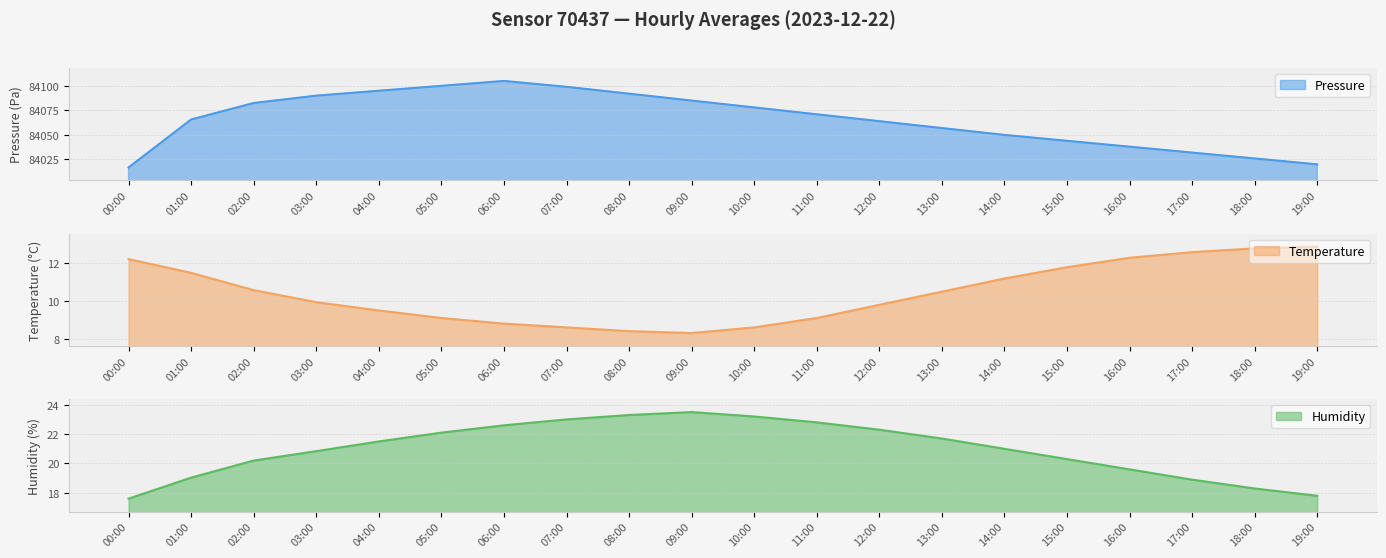

Does the chart have visible grid lines?

Yes